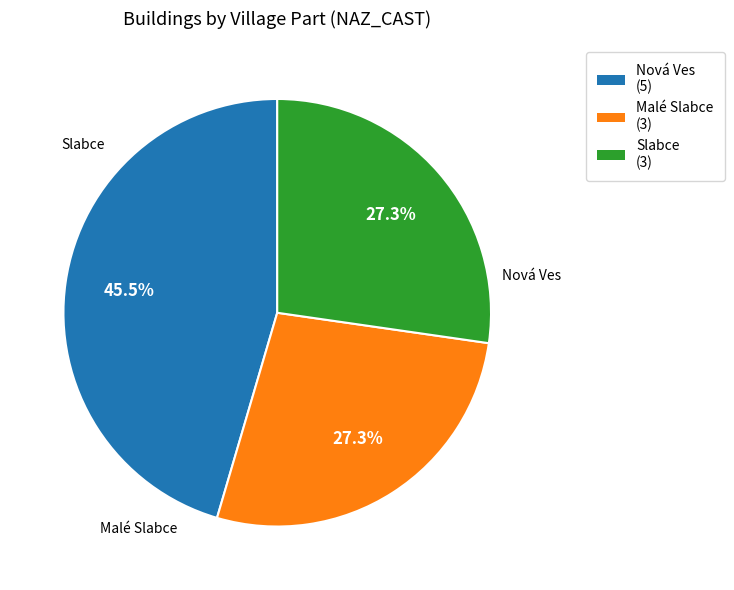

Count the number of slices in the pie.

3